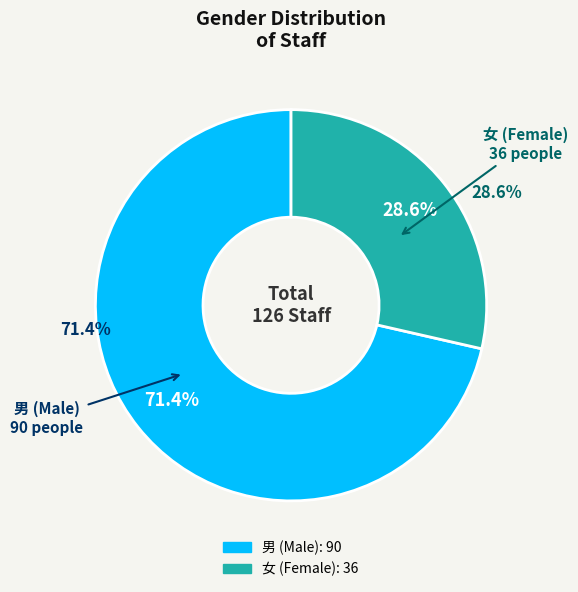

To the nearest percent, what percentage of the pie is 男?

71%